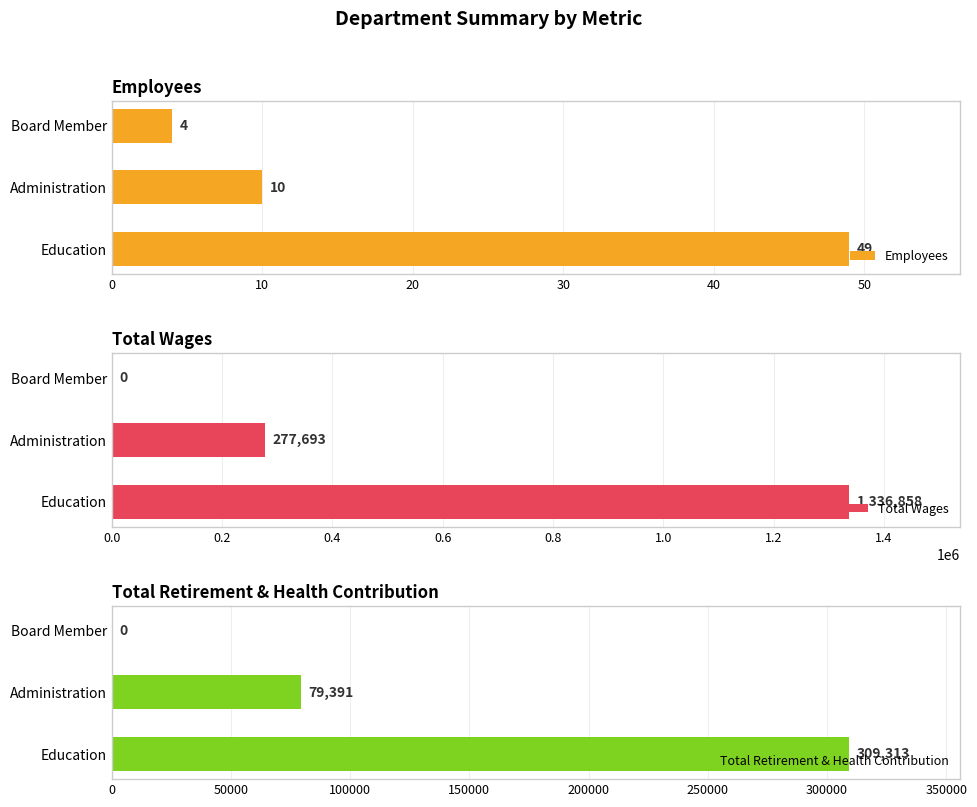

Is it true that Total Wages equals 1336858 at Education?

True